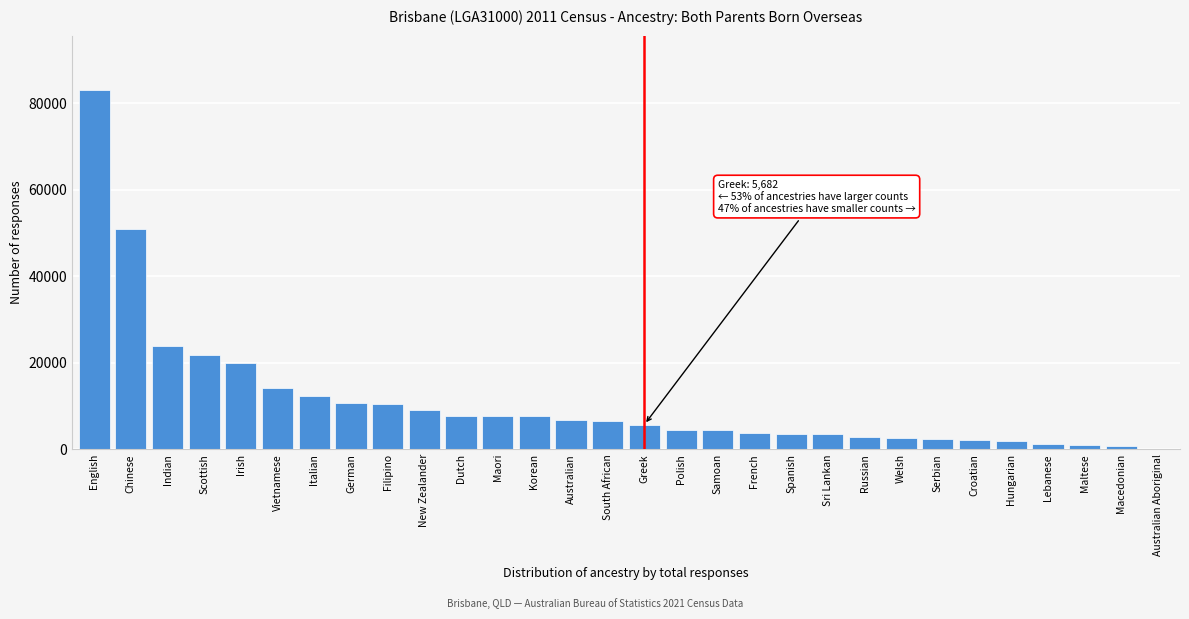

What is the ratio of the value at English to the value at Russian?

29.0